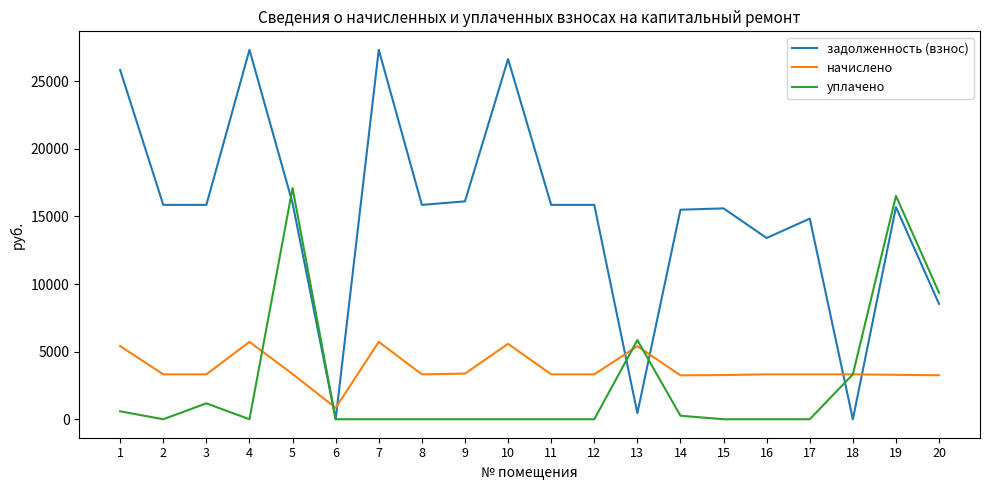

Which category has the lowest value in the начислено series?

6